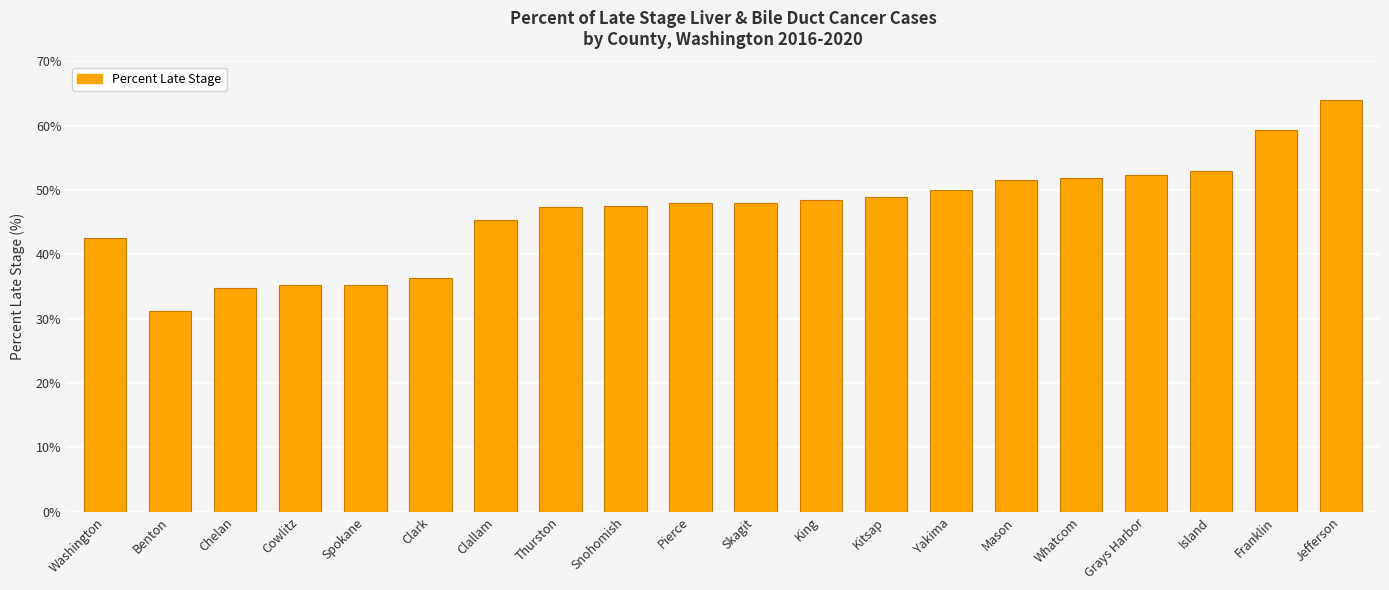

What is the value of the 3rd bar from the left?

34.8